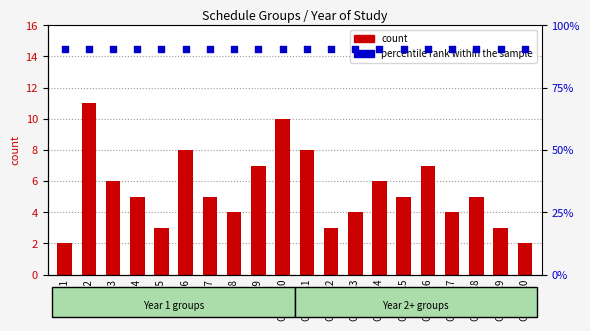

Which series has the largest total across all categories?

percentile rank within the sample